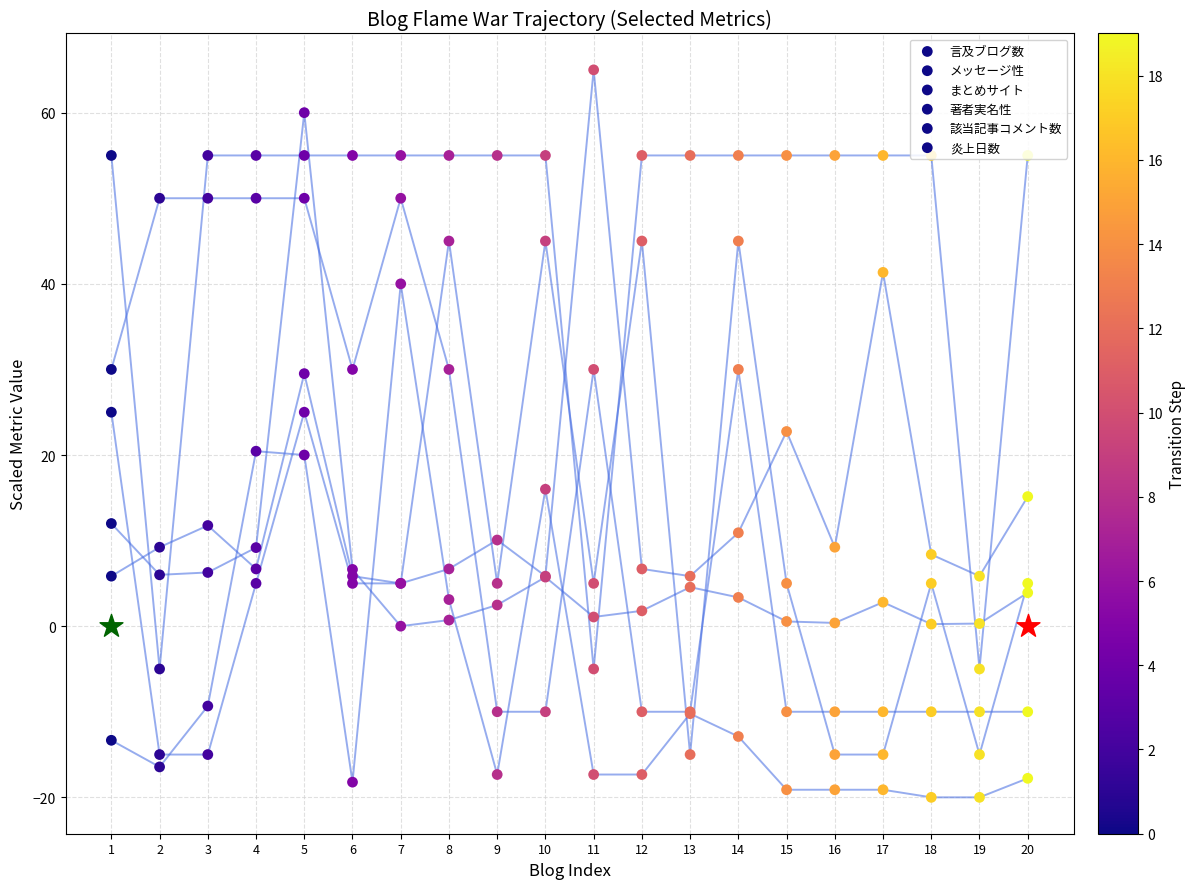

At which category is the sum across all series the highest?

5